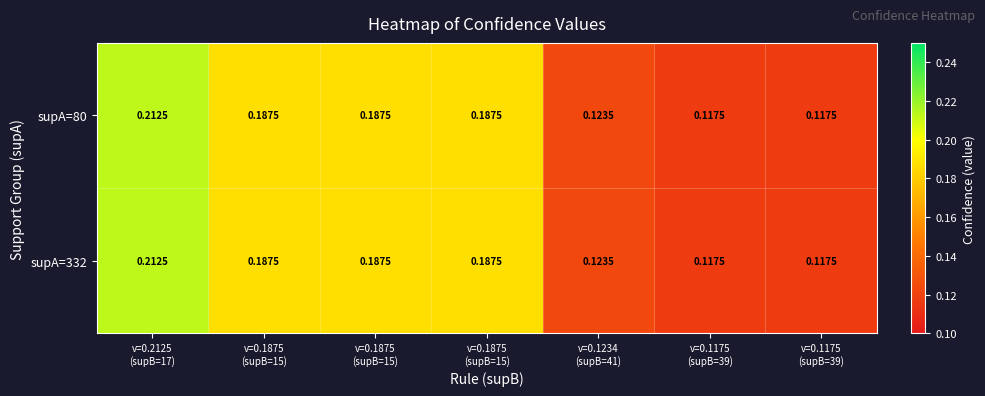

Reading left to right, transcribe all the data shown in this chart.

supA=80: v=0.2125
(supB=17)=0.2	v=0.1875
(supB=15)=0.2	v=0.1875
(supB=15)=0.2	v=0.1875
(supB=15)=0.2	v=0.1234
(supB=41)=0.1	v=0.1175
(supB=39)=0.1	v=0.1175
(supB=39)=0.1
supA=332: v=0.2125
(supB=17)=0.2	v=0.1875
(supB=15)=0.2	v=0.1875
(supB=15)=0.2	v=0.1875
(supB=15)=0.2	v=0.1234
(supB=41)=0.1	v=0.1175
(supB=39)=0.1	v=0.1175
(supB=39)=0.1